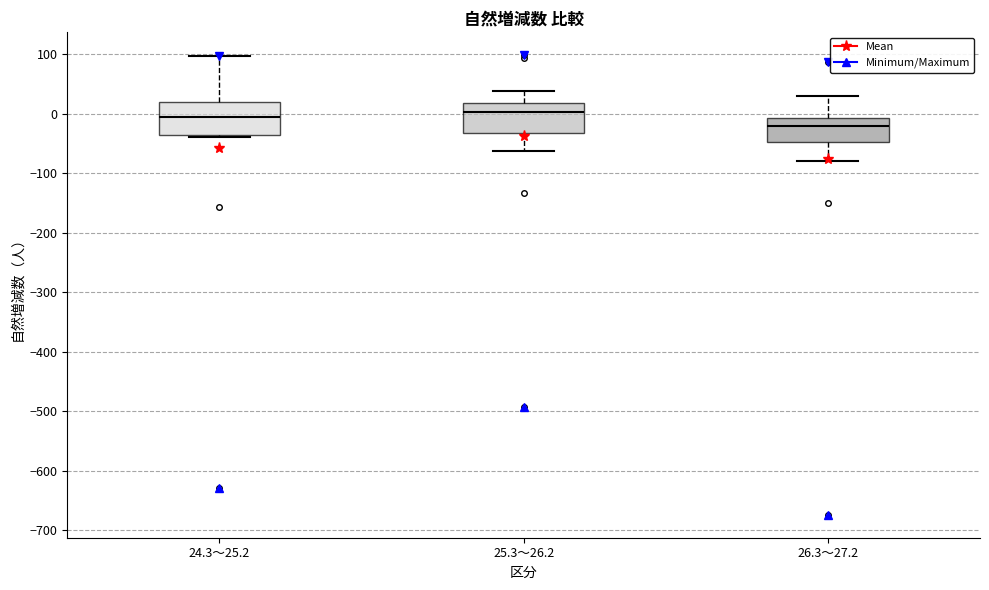

Reading left to right, transcribe this box plot: for each box, give where its median line is, the range the box spans, and where its two whiskers end, as read against the y-axis. The values are not printed on the chart, so give them approximately, as read against the axis.

24.3～25.2: median -10, box -40 to 20, whiskers -40 (just below the box's lower edge) to 100
25.3～26.2: median 0, box -30 to 20, whiskers -60 to 40
26.3～27.2: median -20, box -50 to -10, whiskers -80 to 30